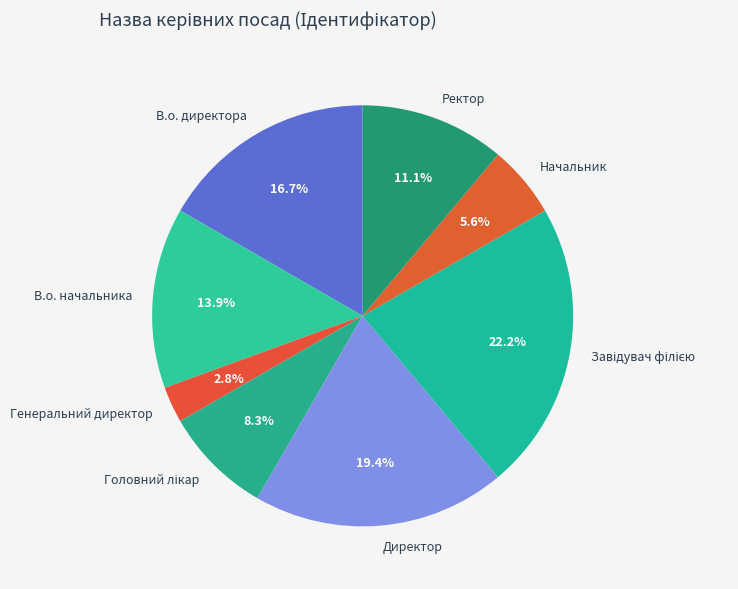

Count the number of slices in the pie.

8